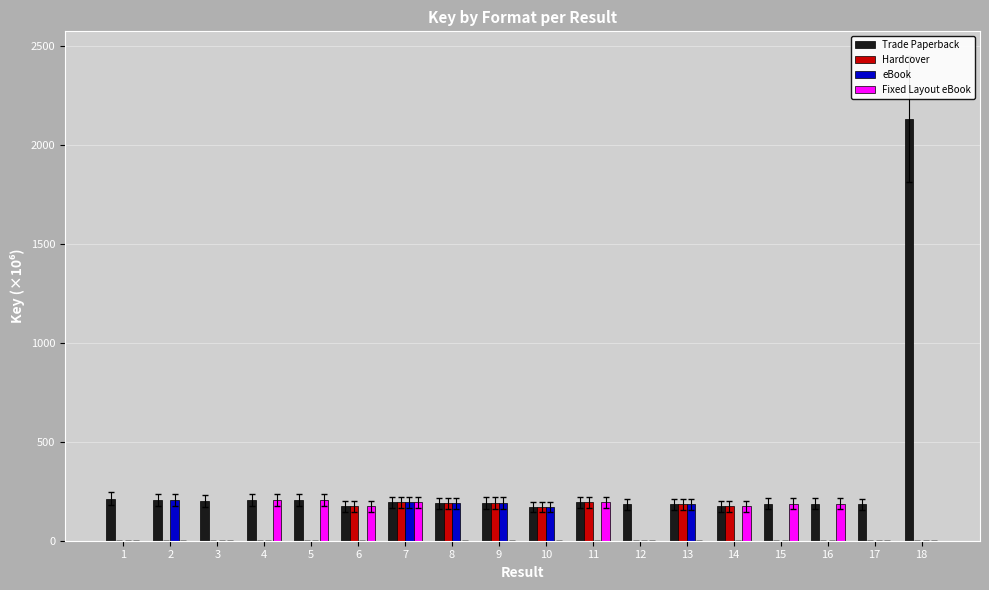

At which category is the sum across all series the highest?

18